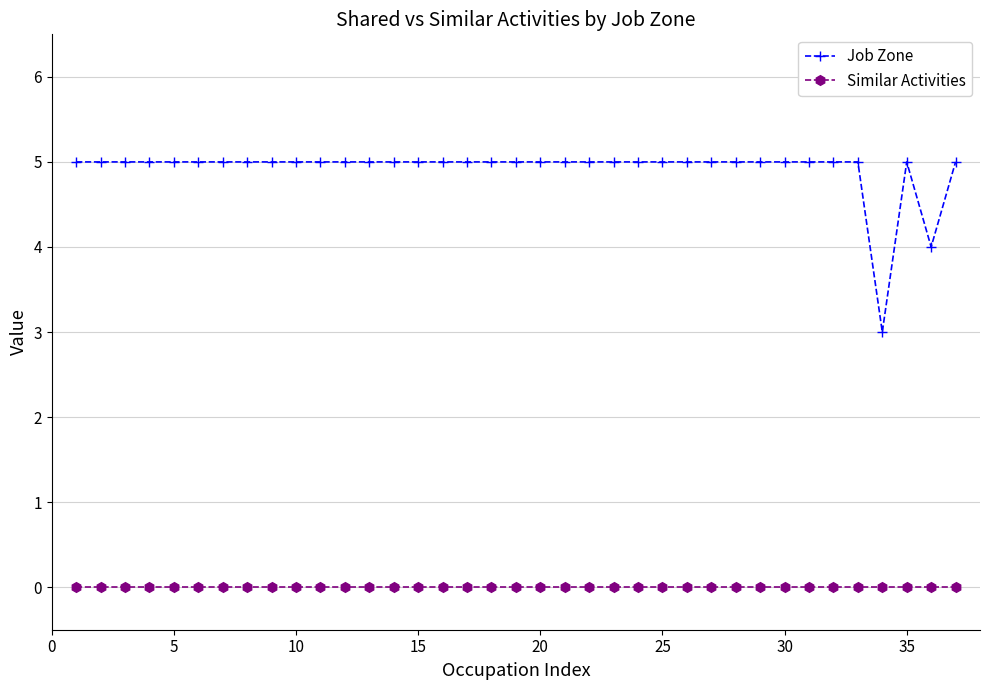

True or false: Job Zone and Similar Activities intersect in this chart.

False